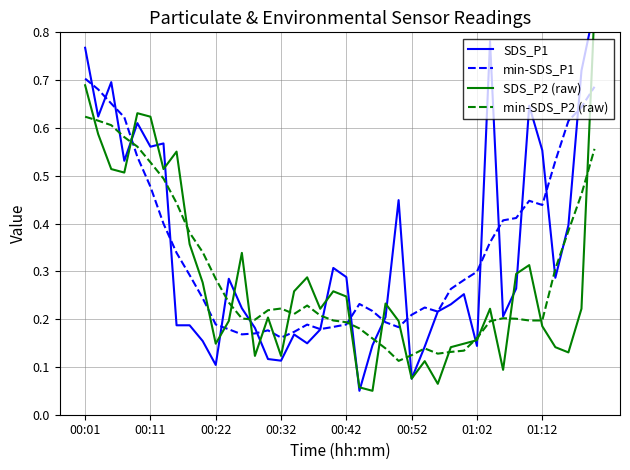

How many intersections are there between min-SDS_P1 and SDS_P2 (raw)?

11